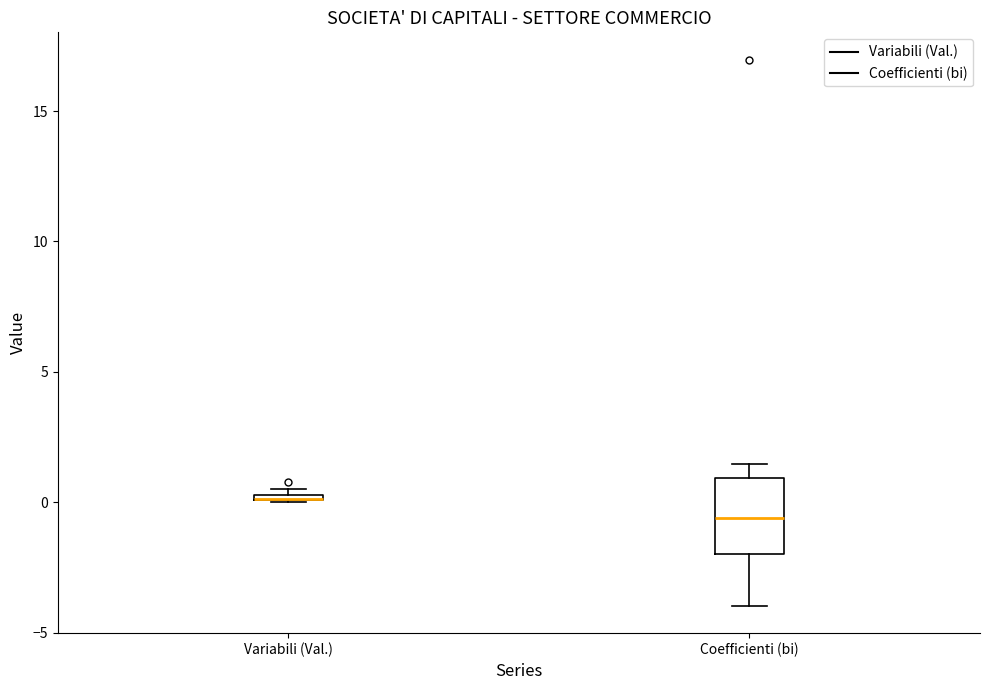

Comparing the boxes themselves (not the whiskers), which one is the tallest?

Coefficienti (bi)